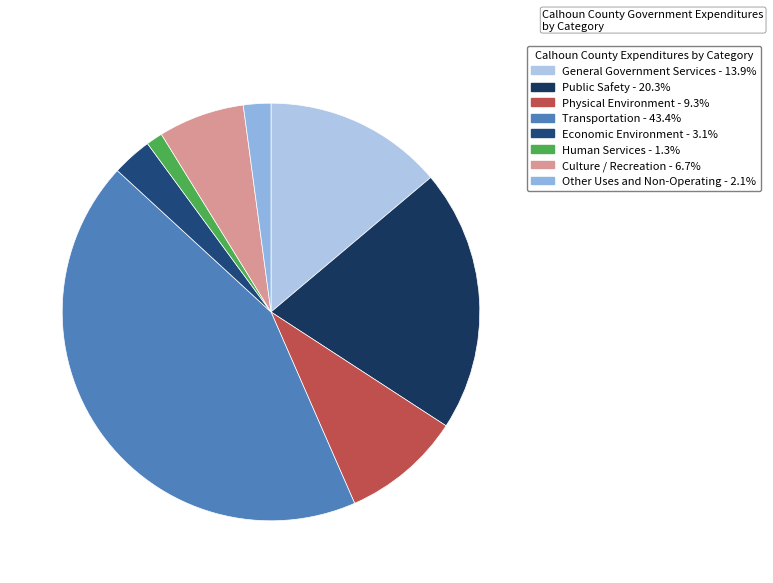

Is it true that Public Safety is 20% of the pie?

True